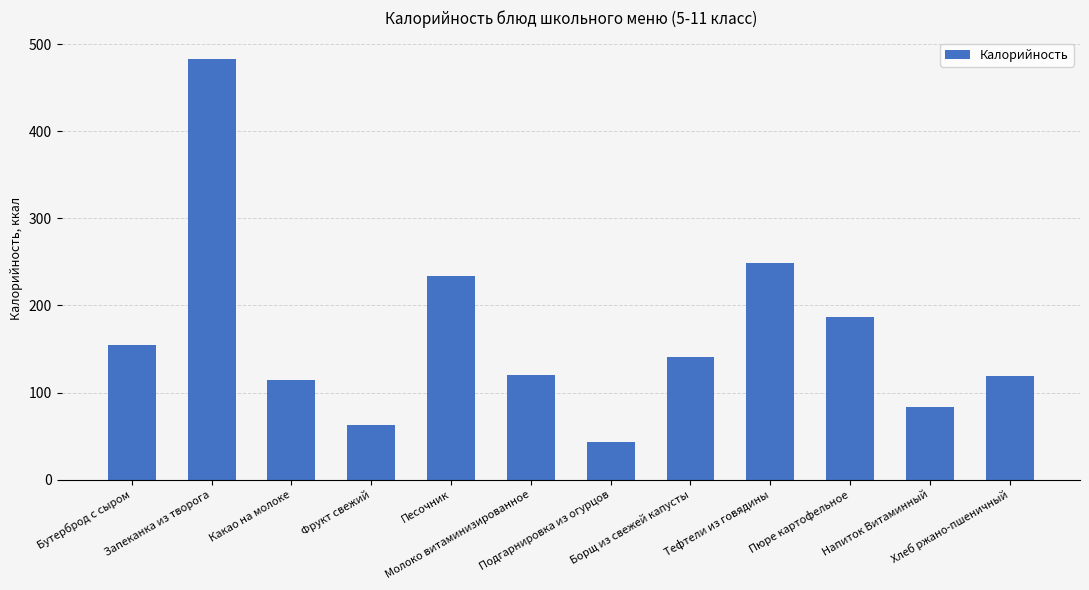

What is the maximum value shown in the chart?

483.5